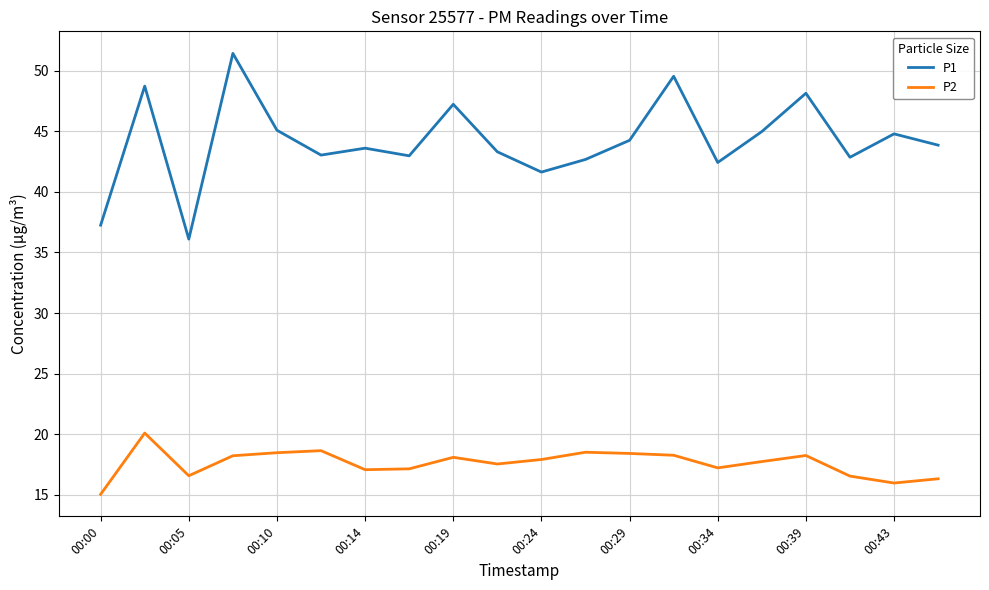

At how many categories does at least one series exceed 21?

20